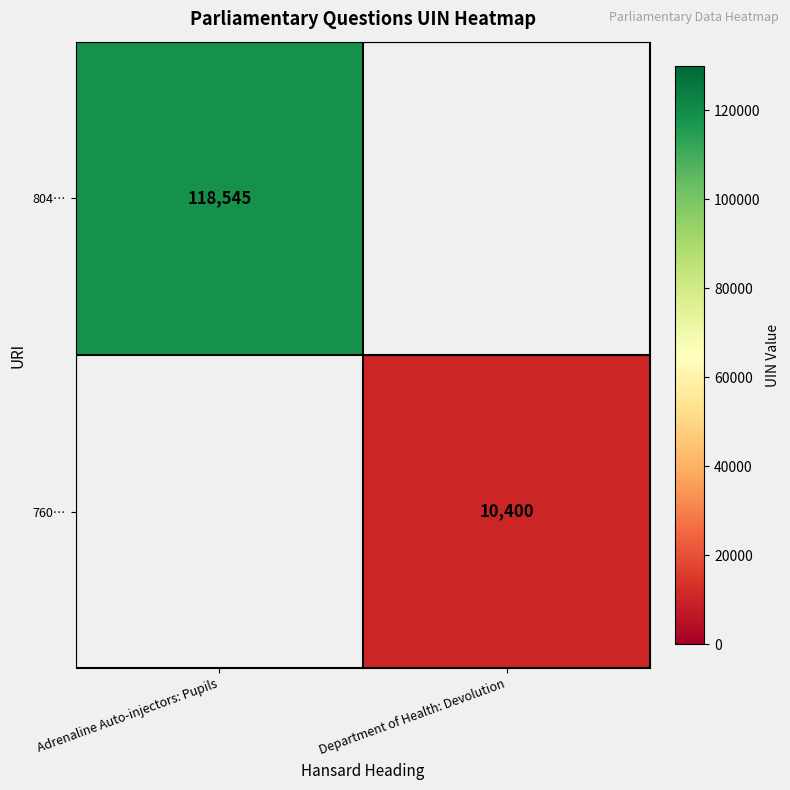

The 804… series shows 82568.9 at Adrenaline Auto-injectors: Pupils. True or false?

False